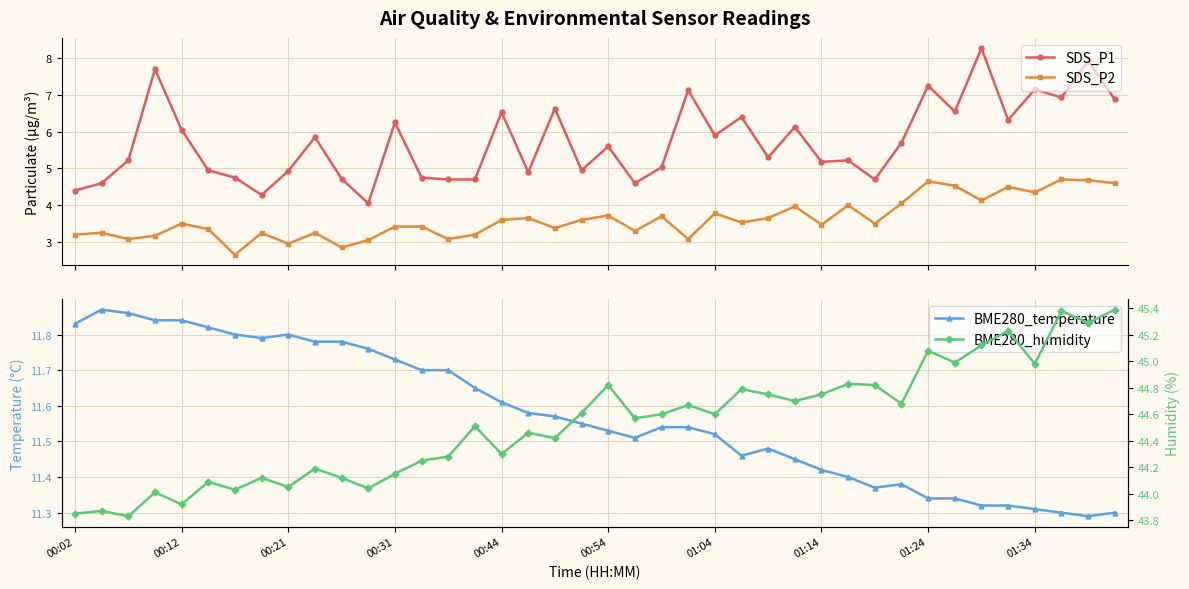

What is the maximum value for SDS_P1?

8.3